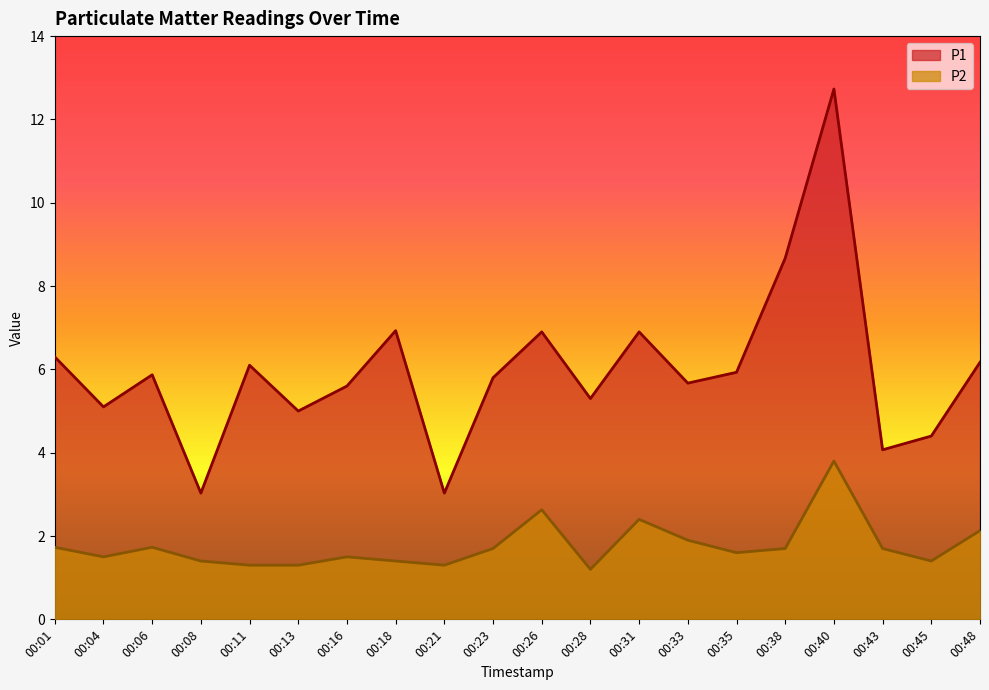

What is the minimum value for P2?

1.2